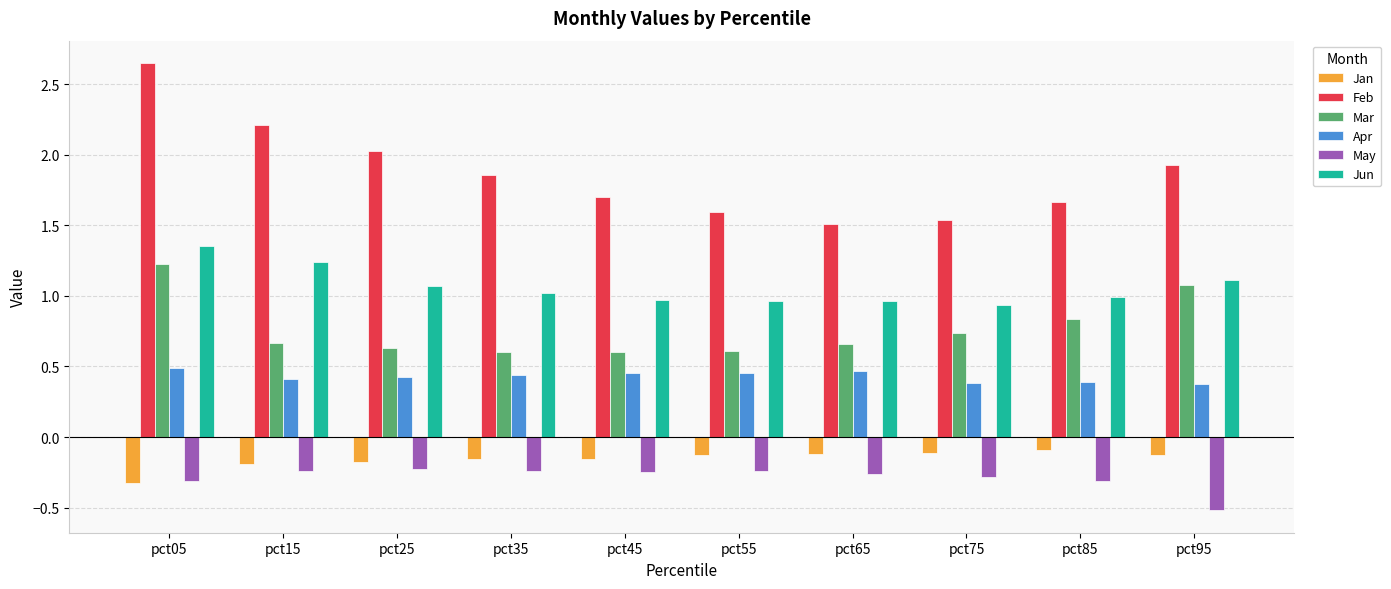

Which series changed the most between pct55 and pct95?

Mar